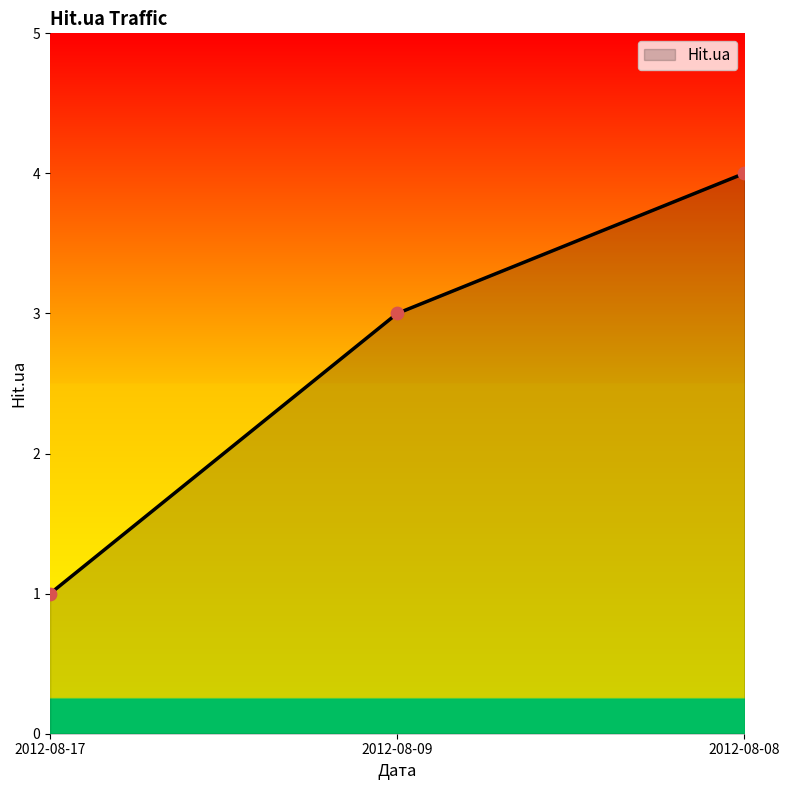

Between 2012-08-08 and 2012-08-17, which is larger?

2012-08-08